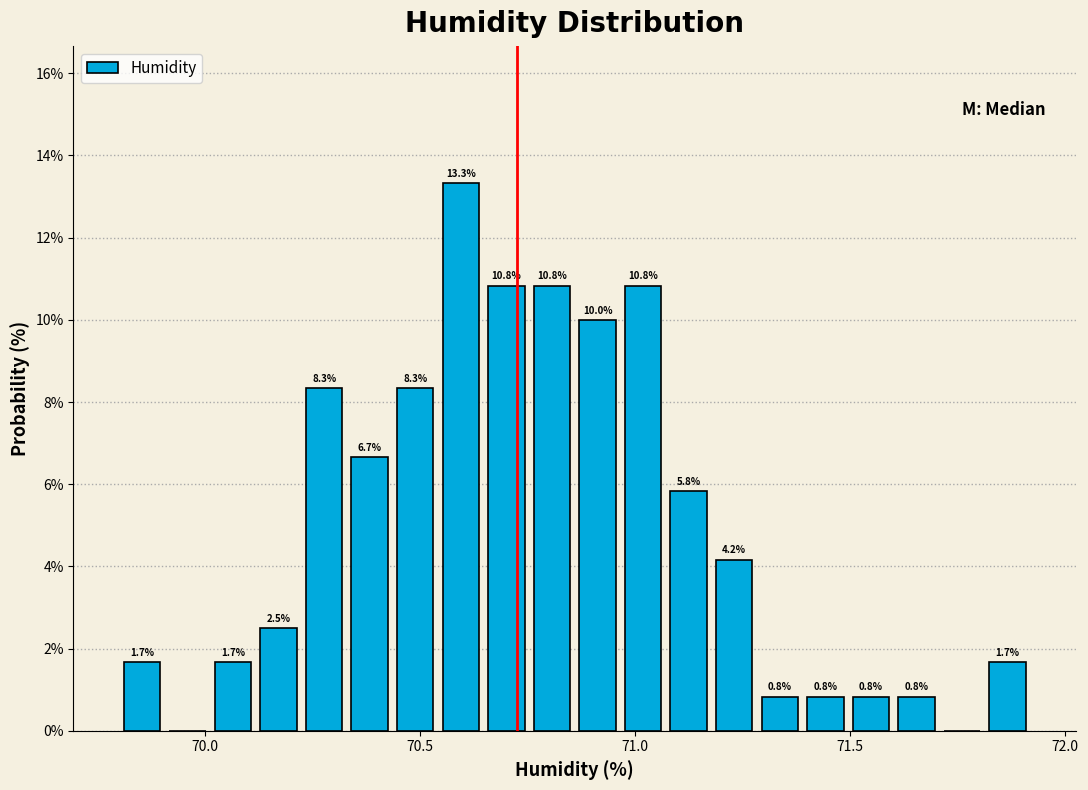

Read against the x-axis, roughly where is the centre of the tallest bar?

70.60